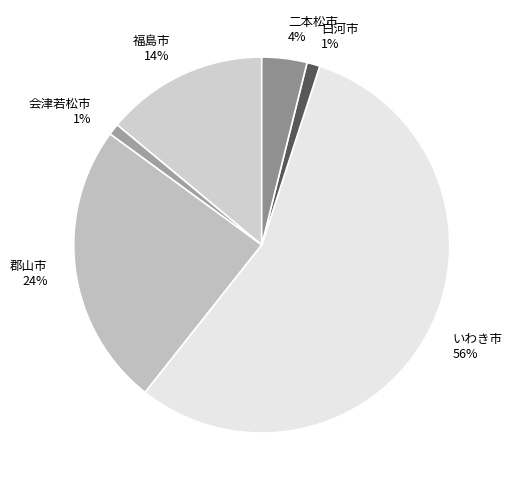

To the nearest percent, what is the difference between the いわき市 and 会津若松市 slice percentages?

55%